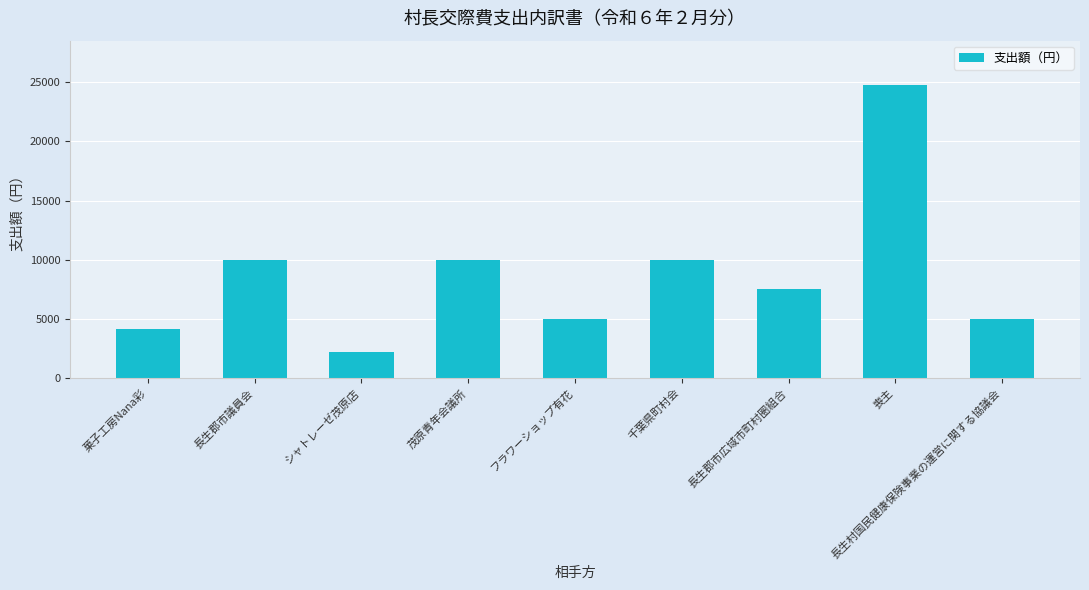

How many data points are less than 7500?

4